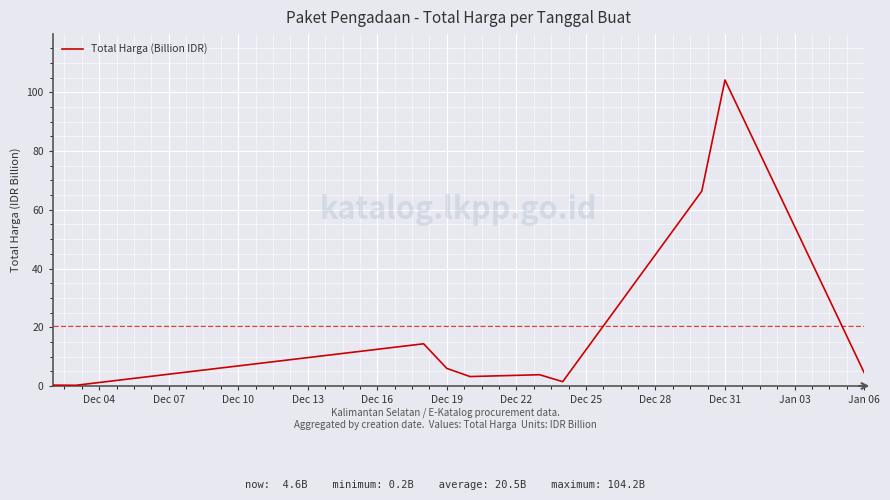

What is the difference between the maximum and minimum values?

104.0